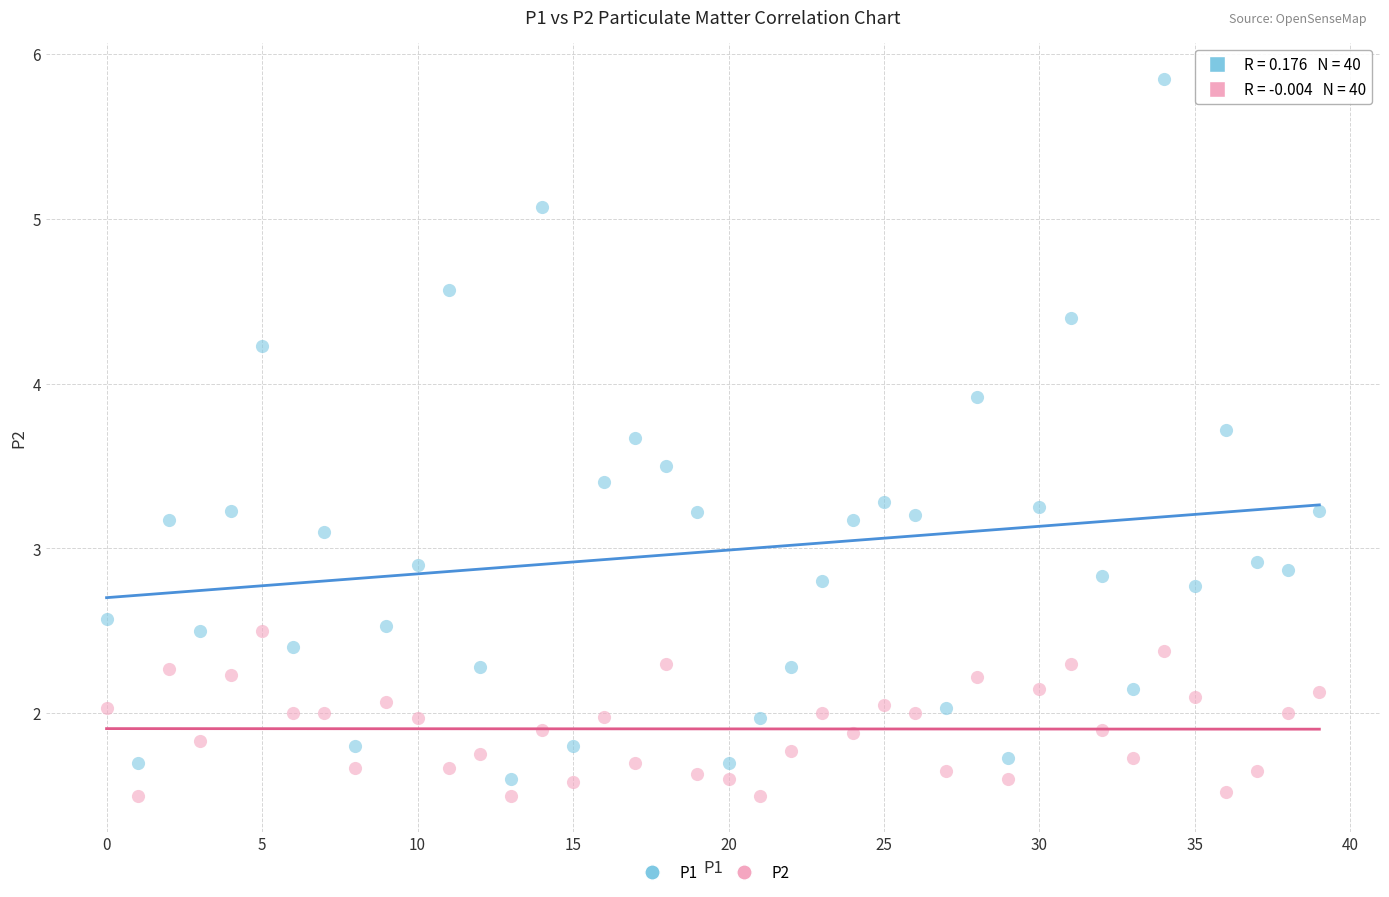

Which series reaches the maximum Y coordinate?

P1